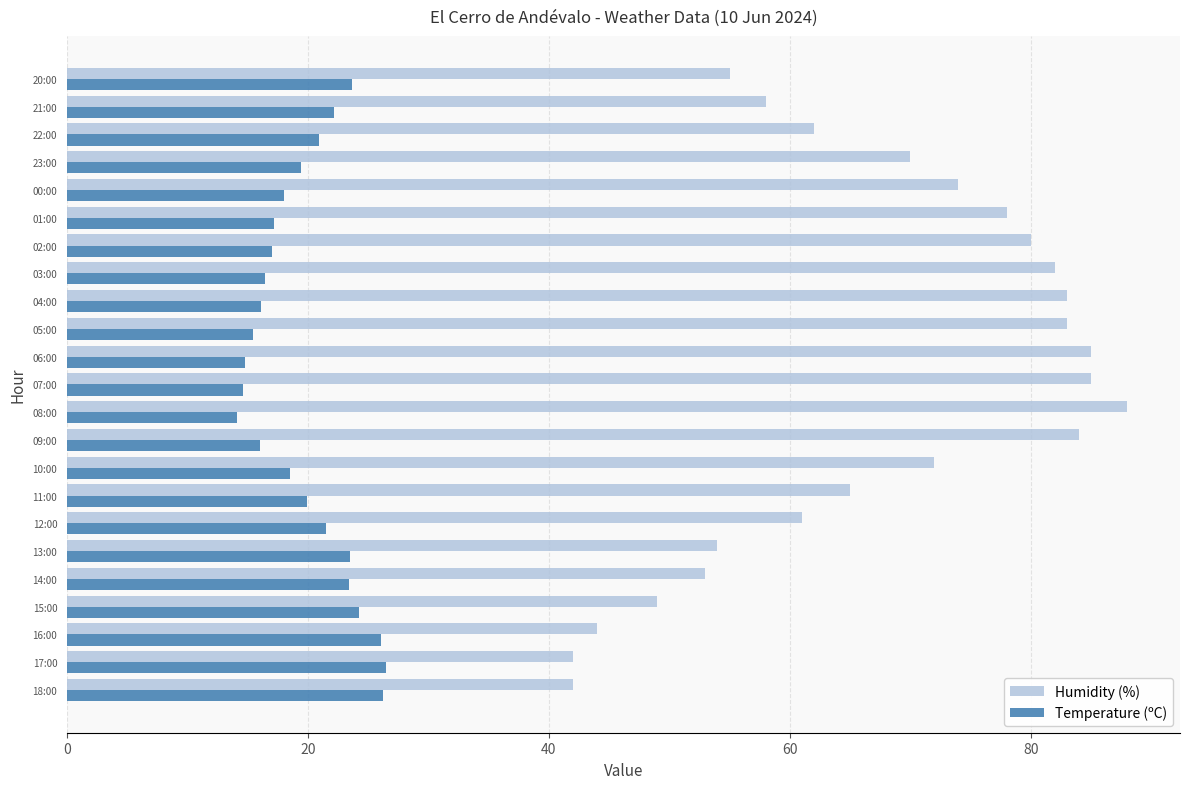

What are all the series names shown in the legend?

Humidity (%), Temperature (ºC)